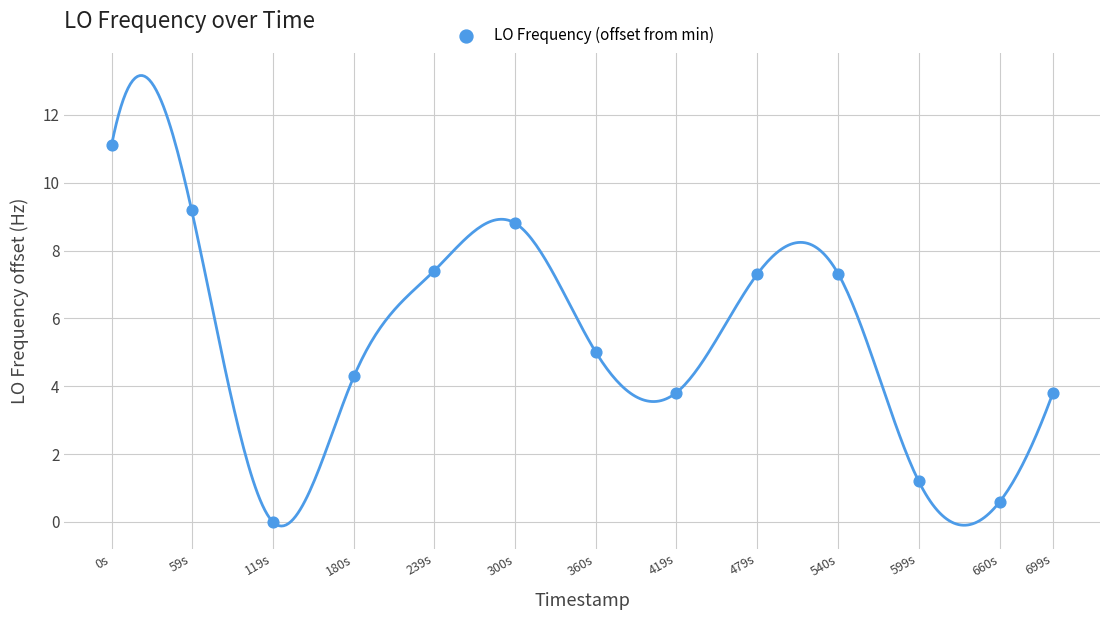

What is the range of X values (max minus min)?

699.7